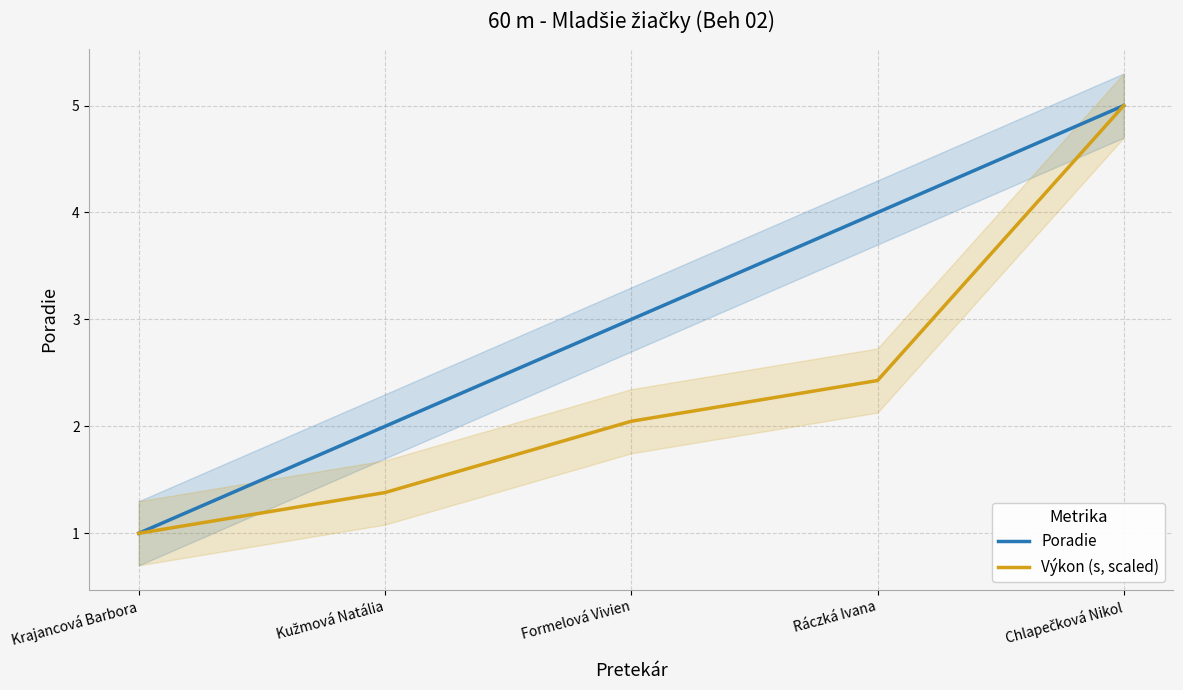

The Výkon (s, scaled) series shows 0.3 at Krajancová Barbora. True or false?

False